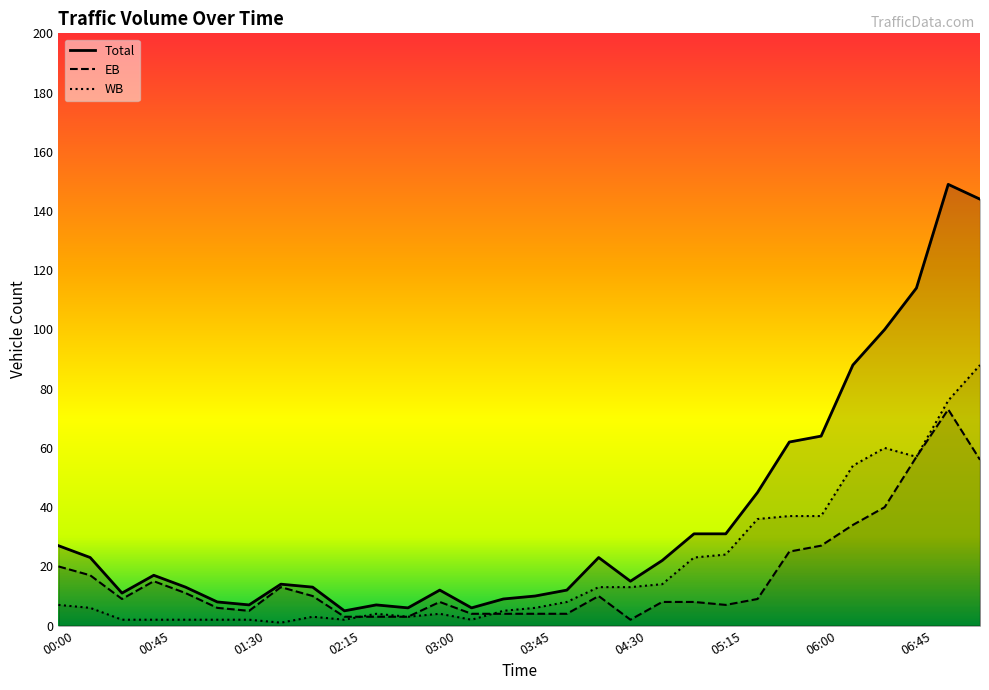

True or false: WB has more than 1 interior local peaks.

True